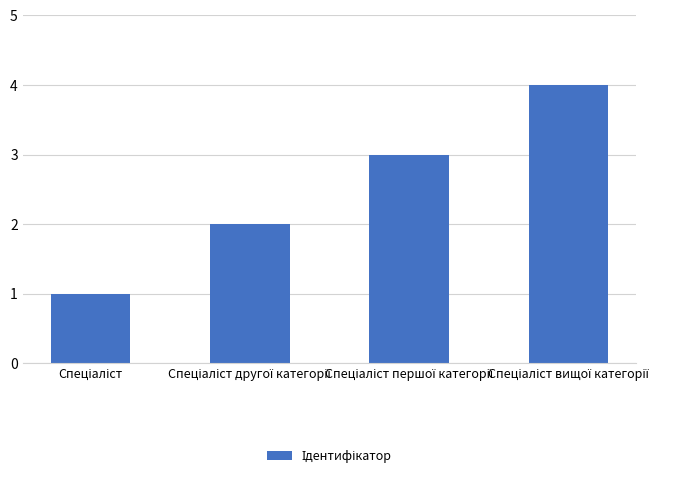

Count the values in the range 2 to 4.

3